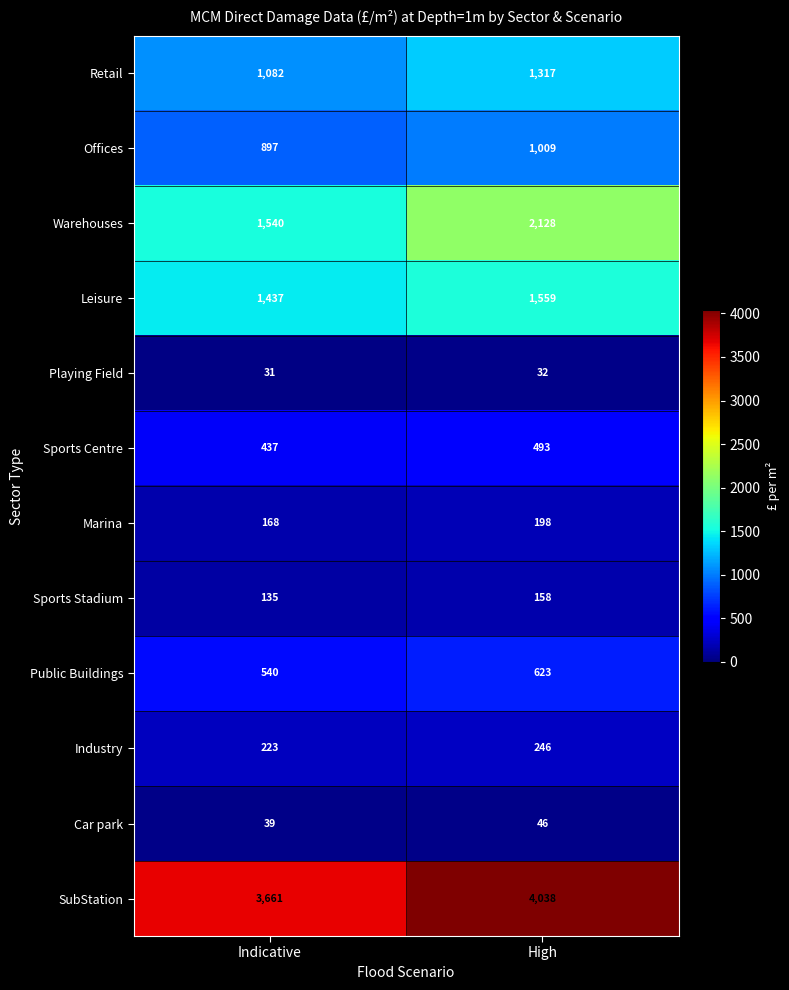

What is the difference between the maximum and minimum values in the Car park series?

7